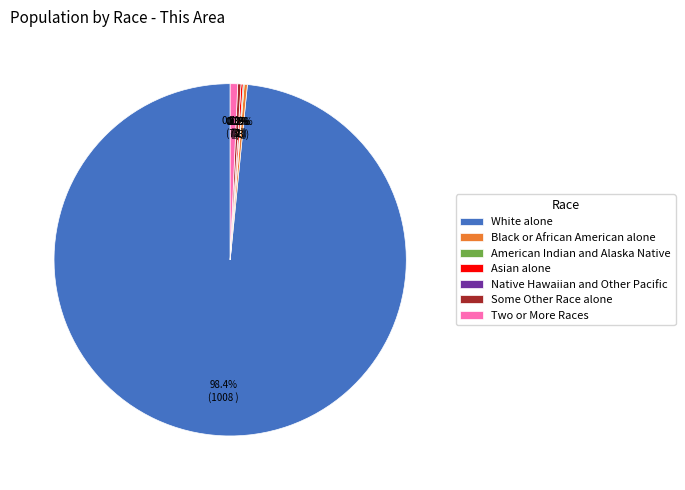

To the nearest percent, what percentage of the pie is Two or More Races?

1%